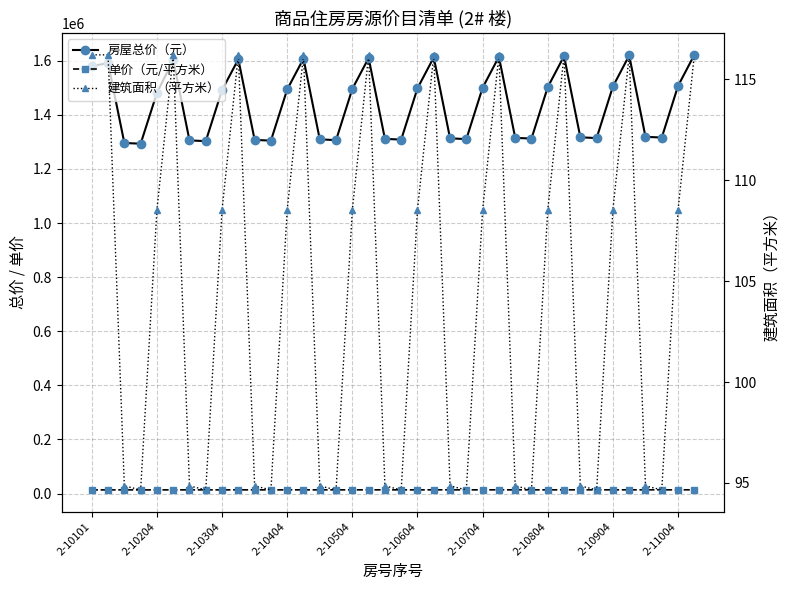

What position from the left is 2-10604?

6